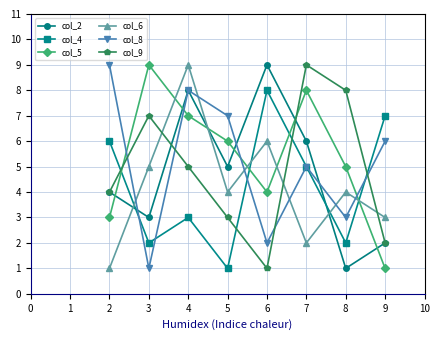

What is the sum of the col_8 values at 2 and 3?

10